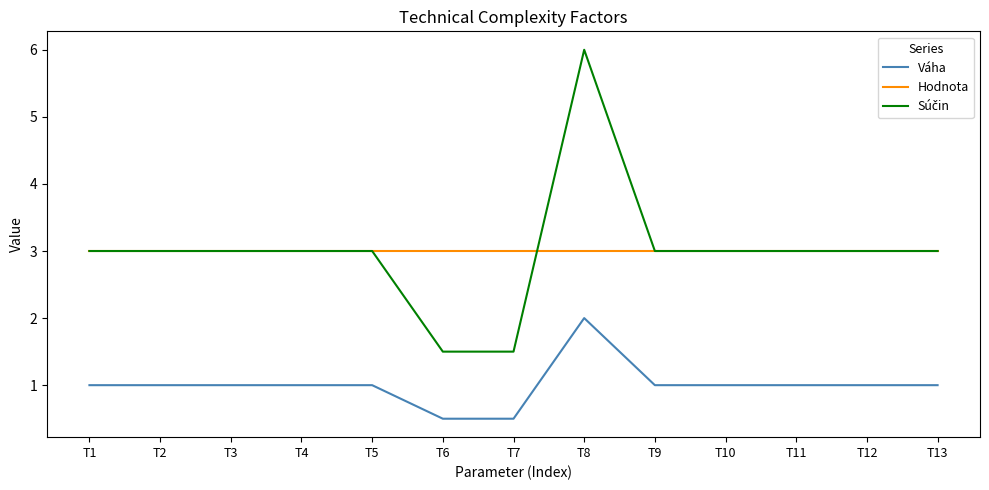

Is this an area chart (filled region under the line)?

No